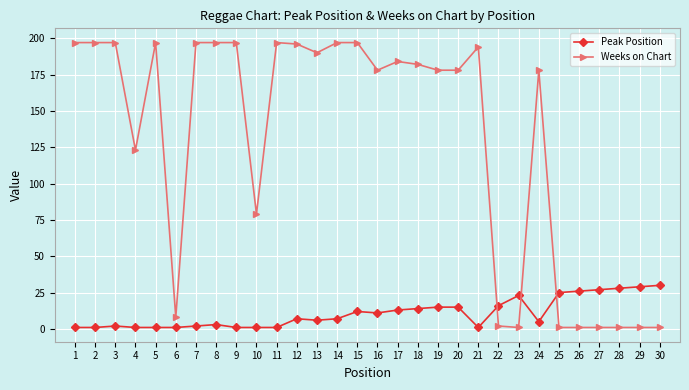

How many categories are shown in the chart?

30